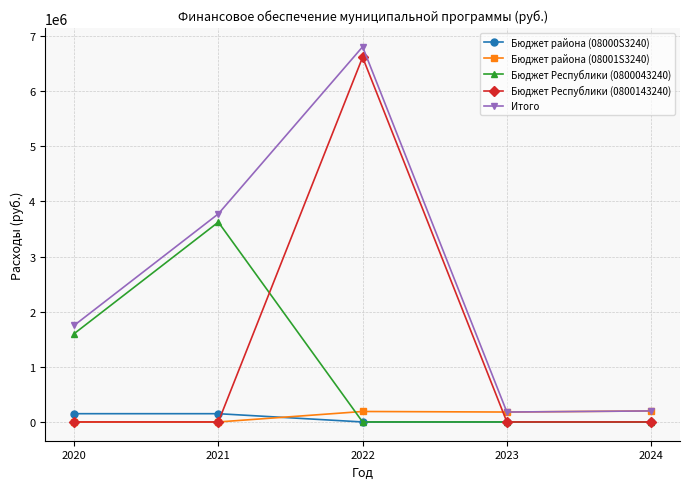

Is the value of Бюджет Республики (0800143240) at 2024 greater than the value of Бюджет района (08000S3240) at 2021?

No